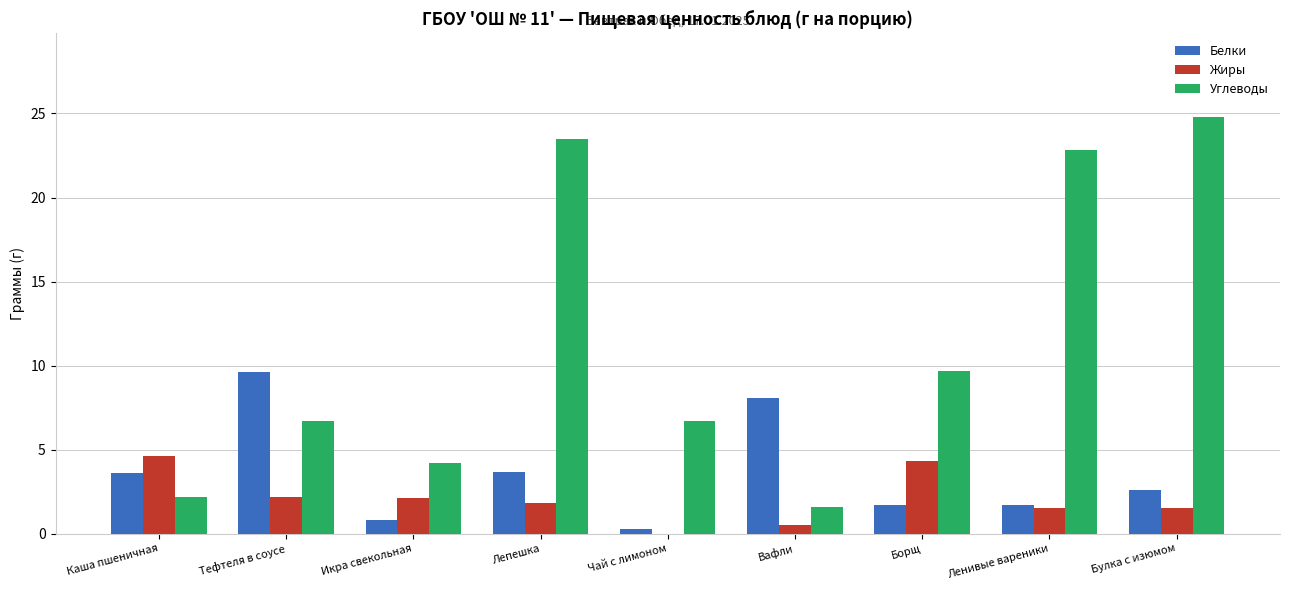

Which category has the highest value in the Жиры series?

Каша пшеничная